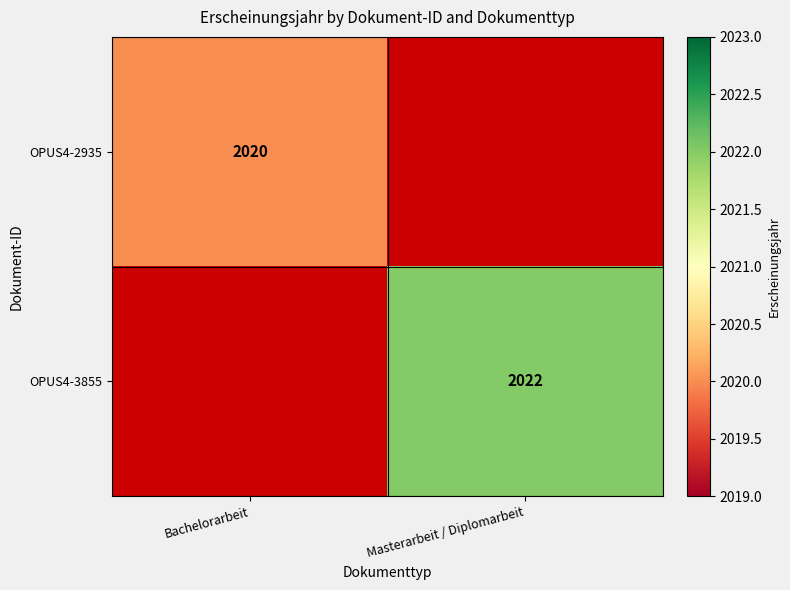

What is the greatest value displayed?

2022.0